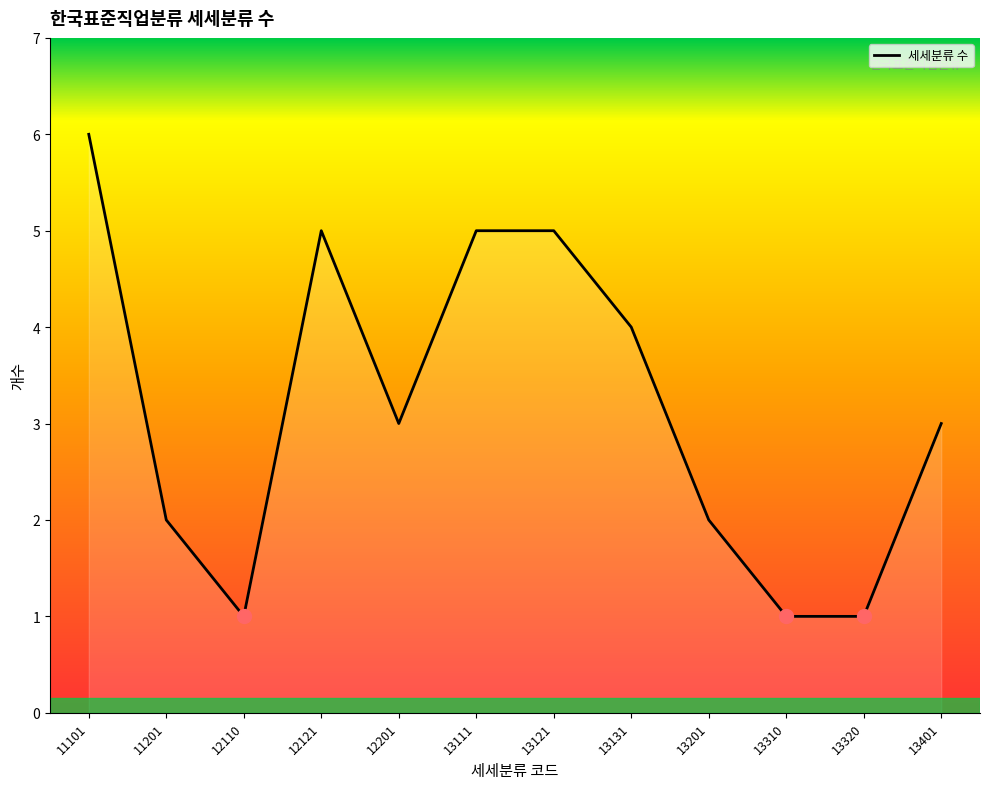

What is the difference between the maximum and minimum values?

5